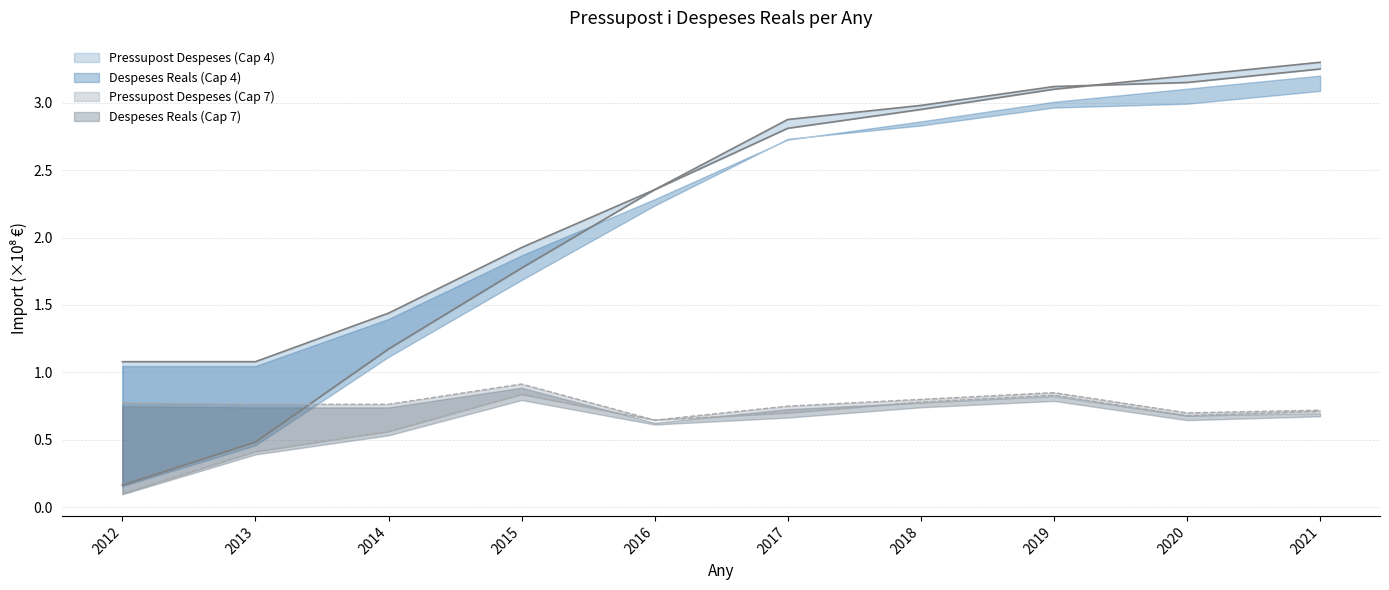

At which label is Despeses Reals (Cap 7) closest to 0?

2012